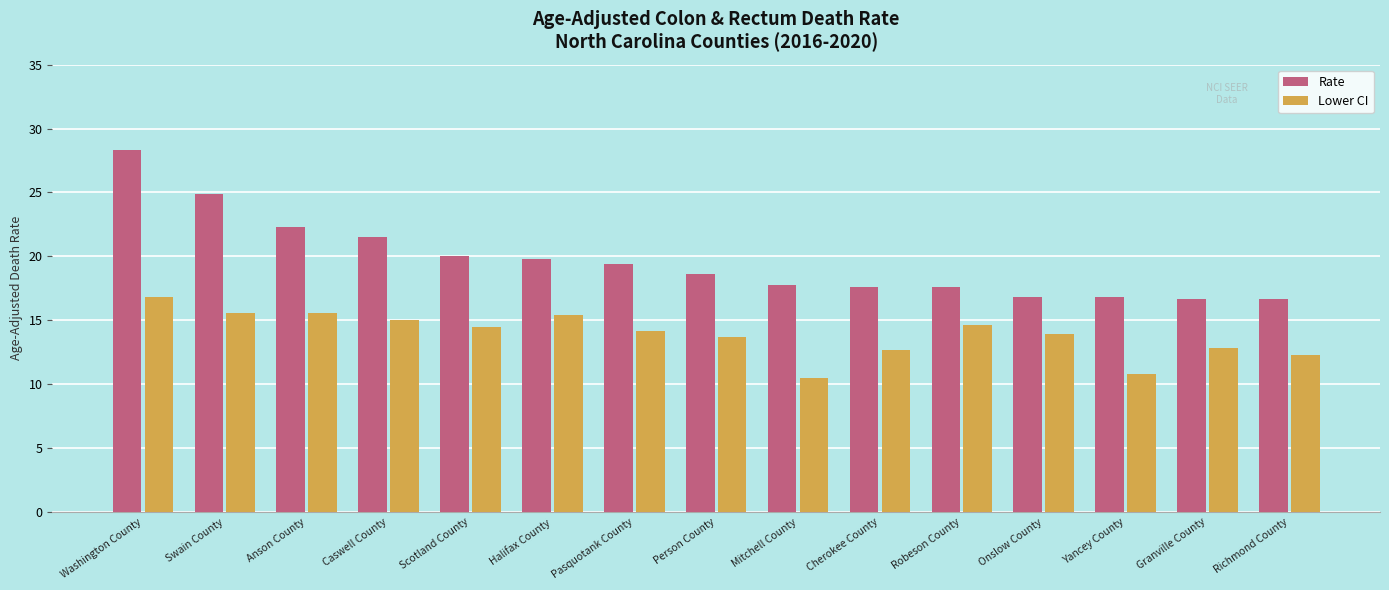

What is the label of the 1st bar from the right?

Richmond County